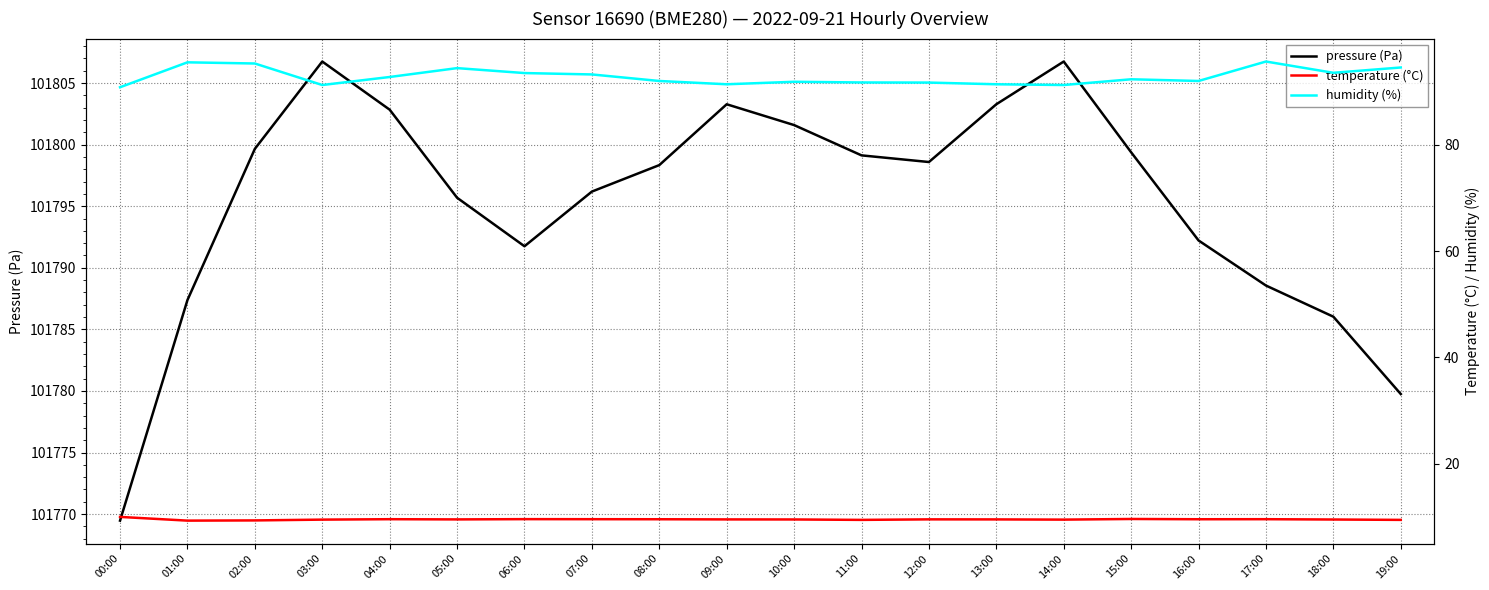

The value of humidity (%) at 17:00 is 20.8. True or false?

False